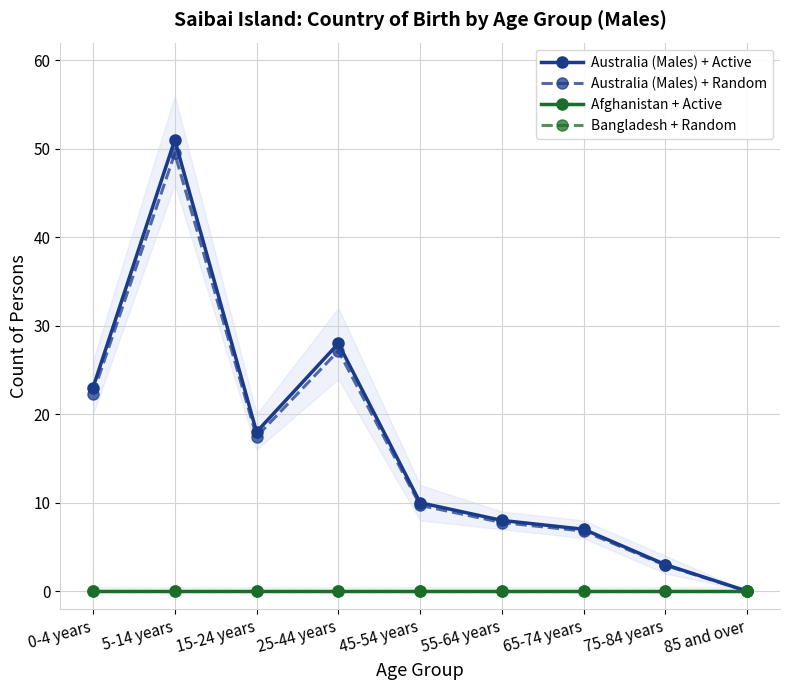

How many values in Australia (Males) + Active are above zero?

8